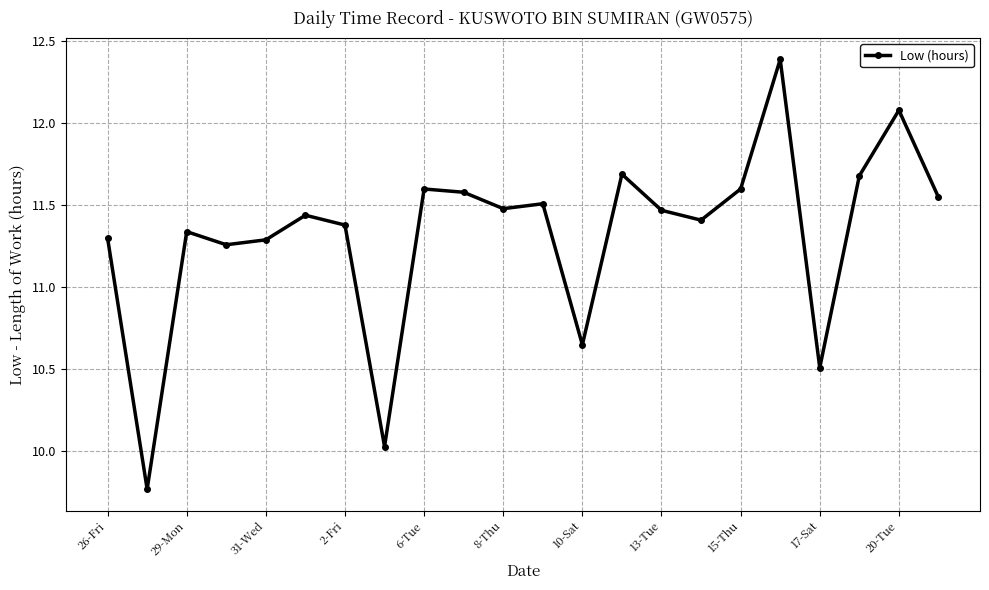

What is the maximum value shown in the chart?

12.4